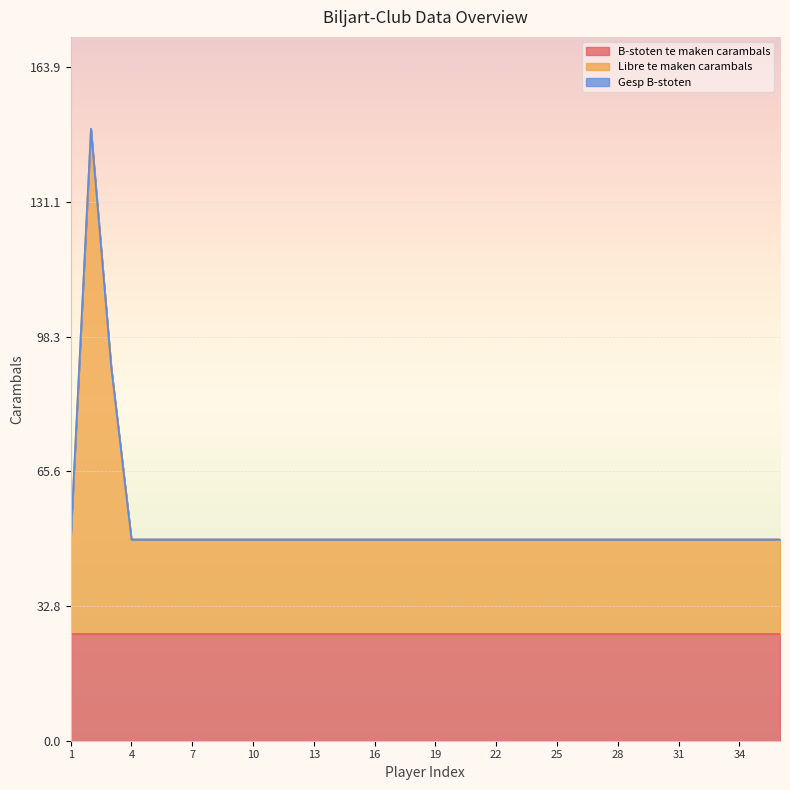

At which label does B-stoten te maken carambals reach its minimum?

1